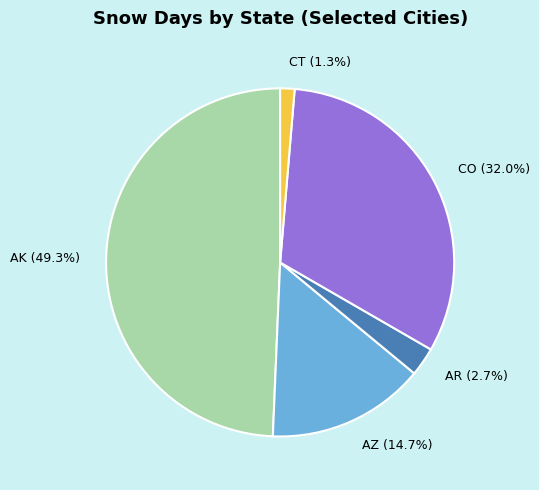

Rank the categories by value from highest to lowest.

AK, CO, AZ, AR, CT